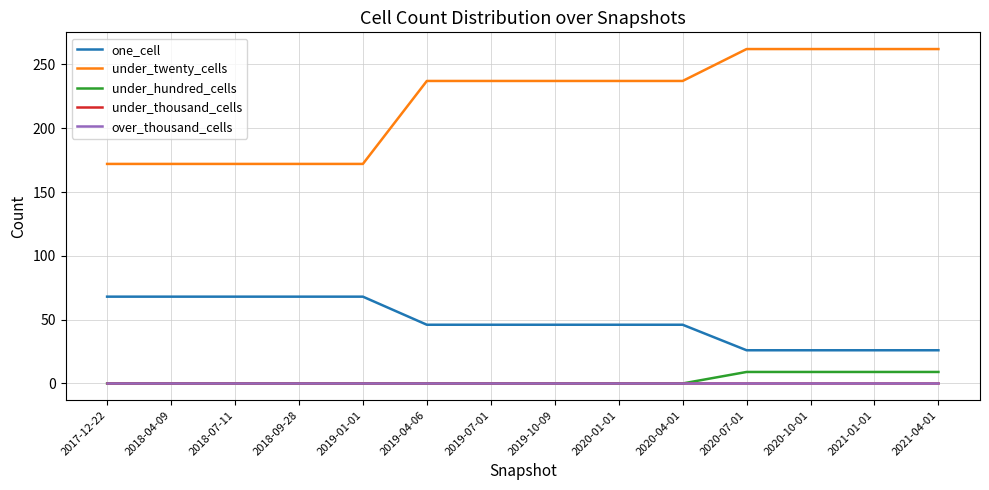

Does the chart have visible grid lines?

Yes